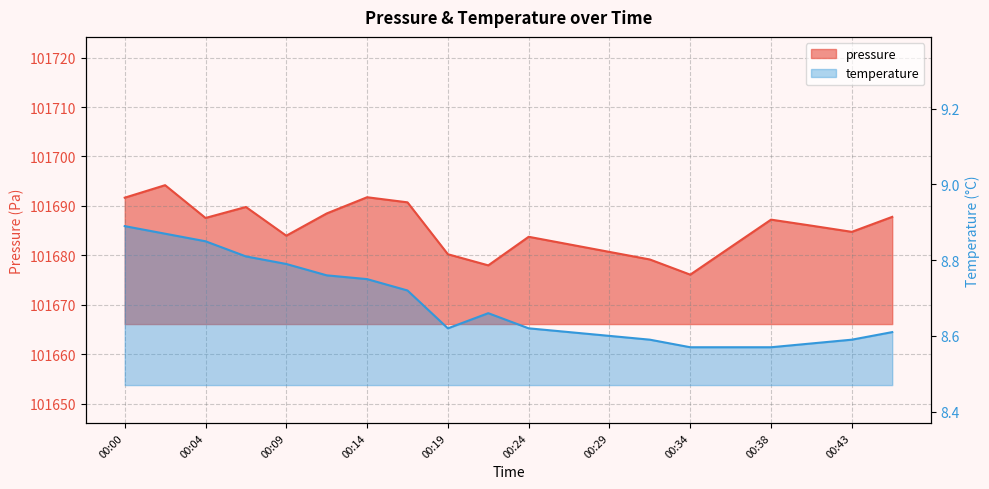

Which series changed the most between 00:14 and 00:21?

pressure